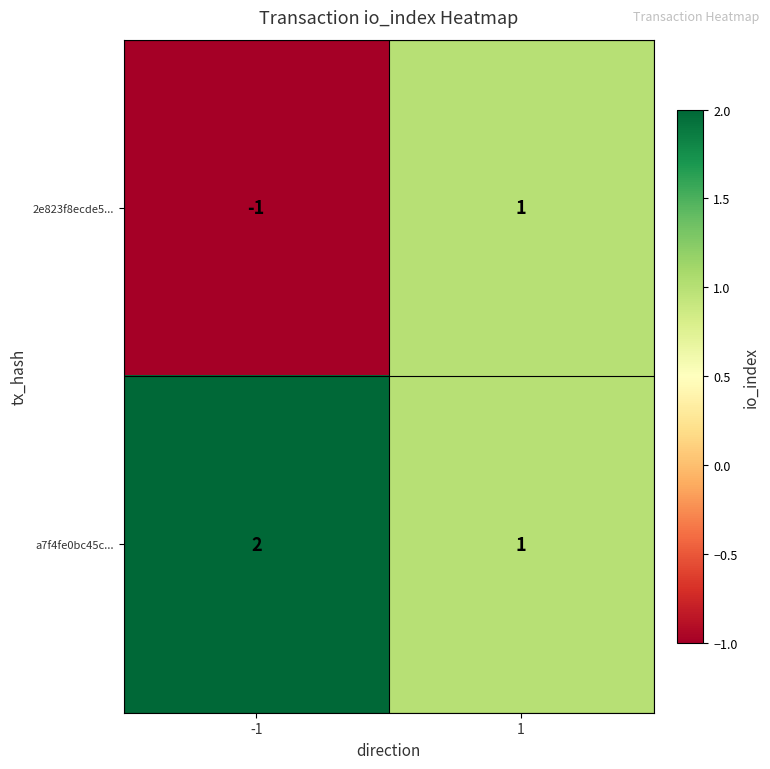

Is it true that a7f4fe0bc45c... equals 1 at 1?

True